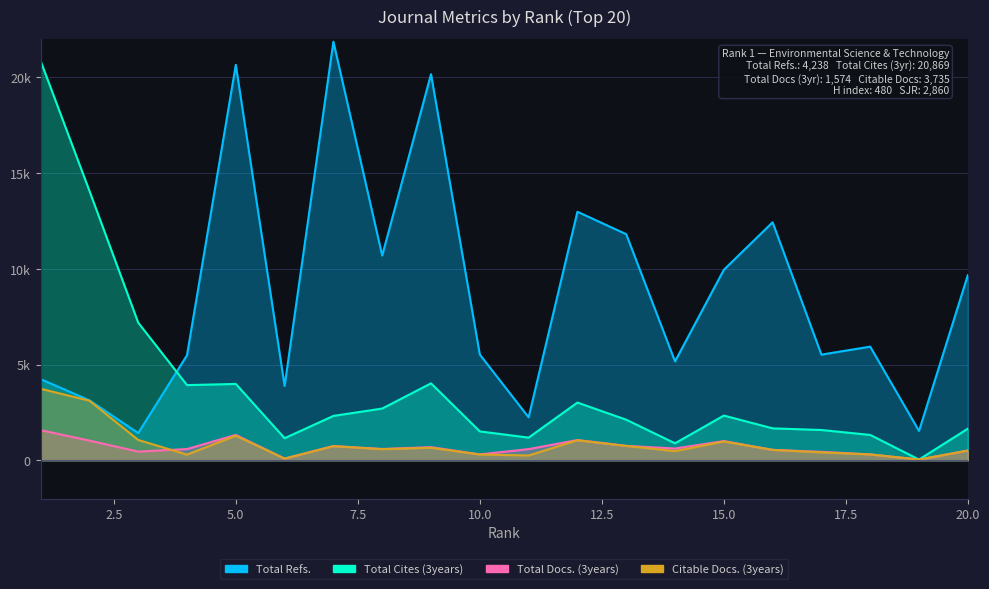

What are all the series names shown in the legend?

Total Refs., Total Cites (3years), Total Docs. (3years), Citable Docs. (3years)